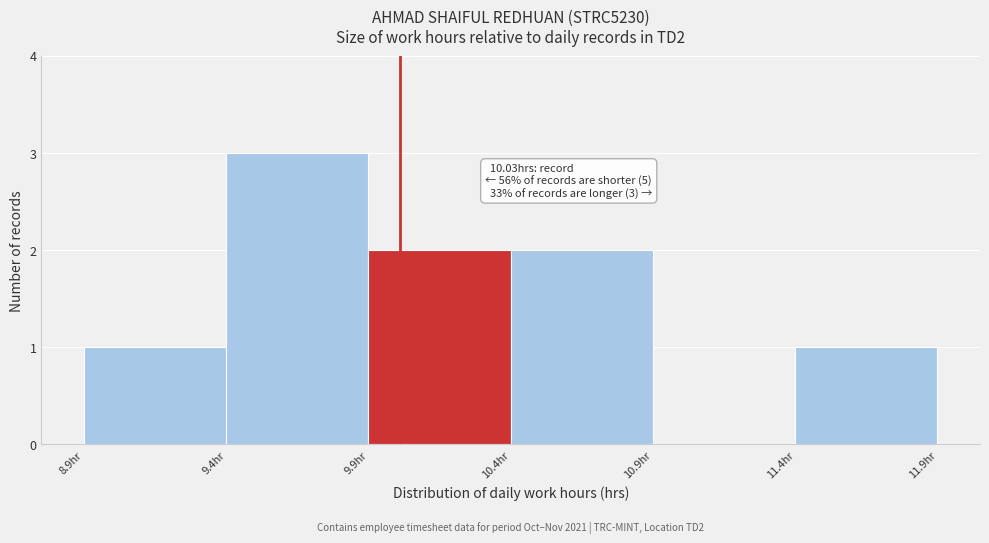

Over which range of the x-axis is the bar tallest?

9.42 to 9.92